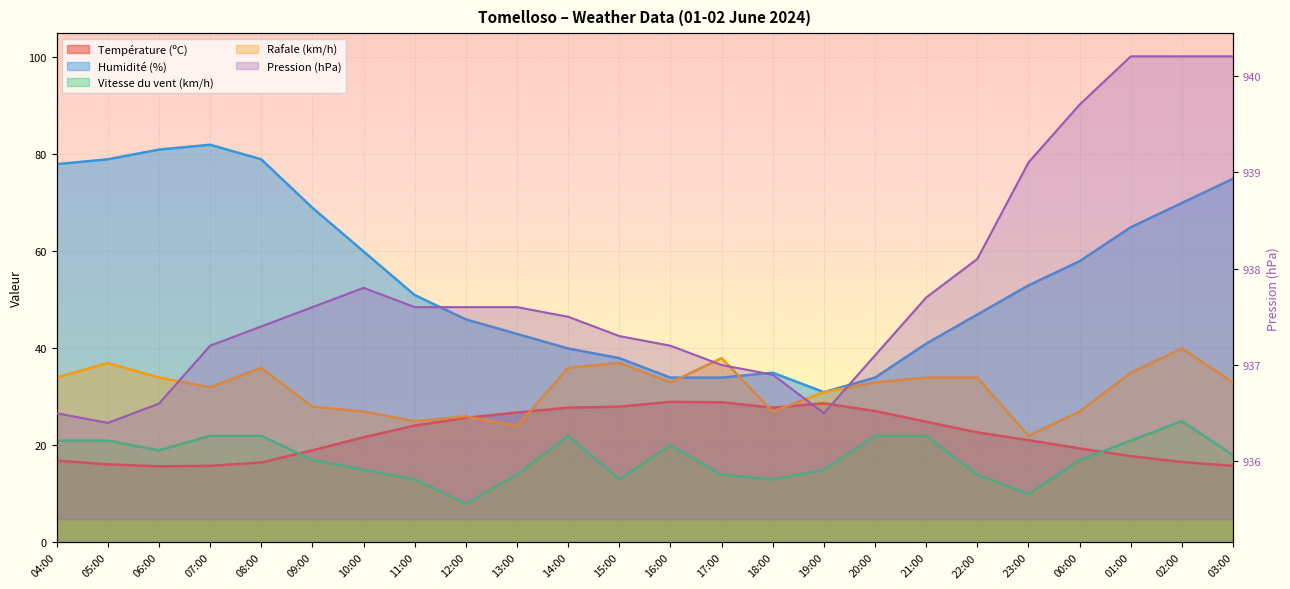

What is the difference between the highest and lowest values at 17:00?

923.0